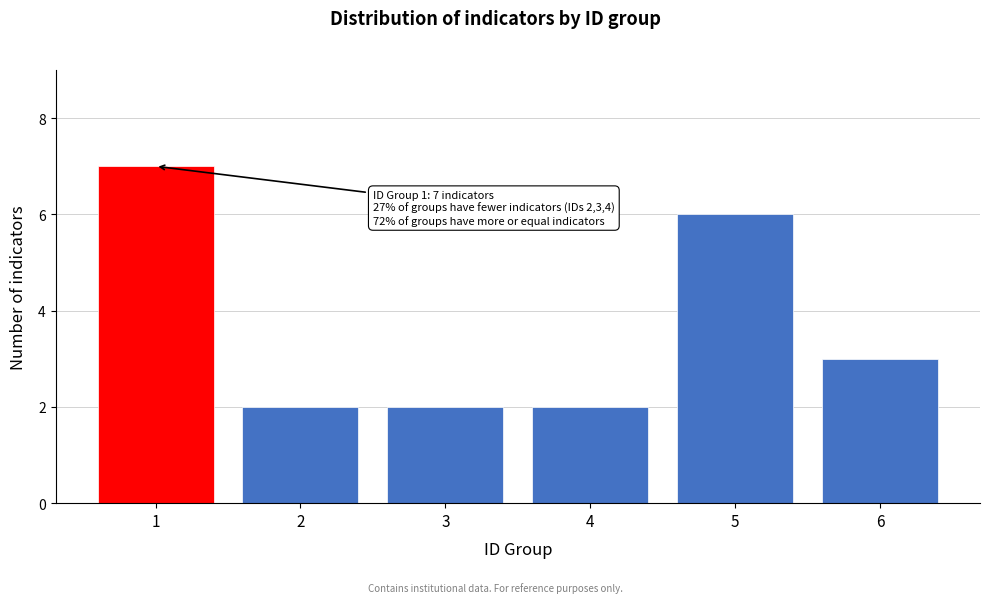

Reading left to right, extract all data points from this chart.

7	2	2	2	6	3